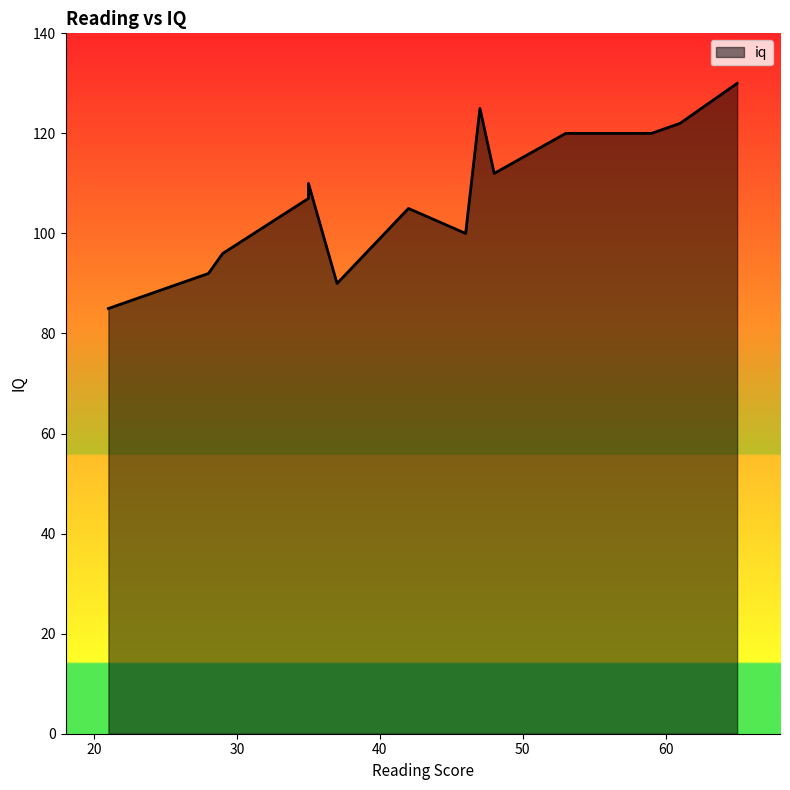

Reading left to right, what are all the values shown in this chart?

42=105	35=110	61=122	28=92	48=112	46=100	59=120	21=85	47=125	29=96	65=130	37=90	35=107	53=120